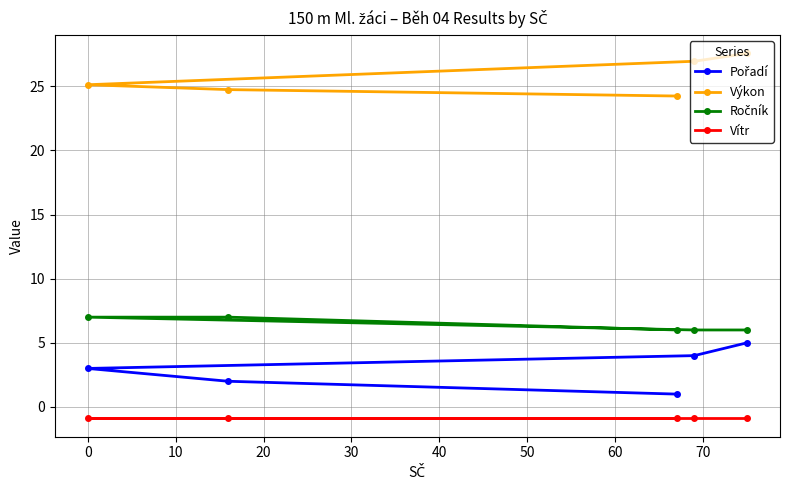

What is the greatest value displayed?

27.6